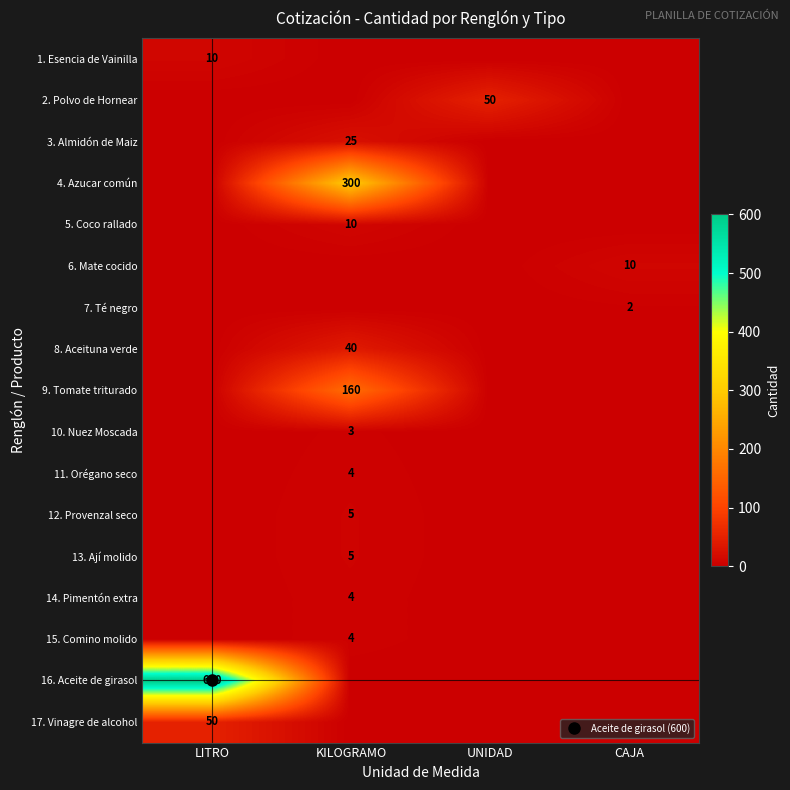

How many data points in 14. Pimentón extra are above 0?

1